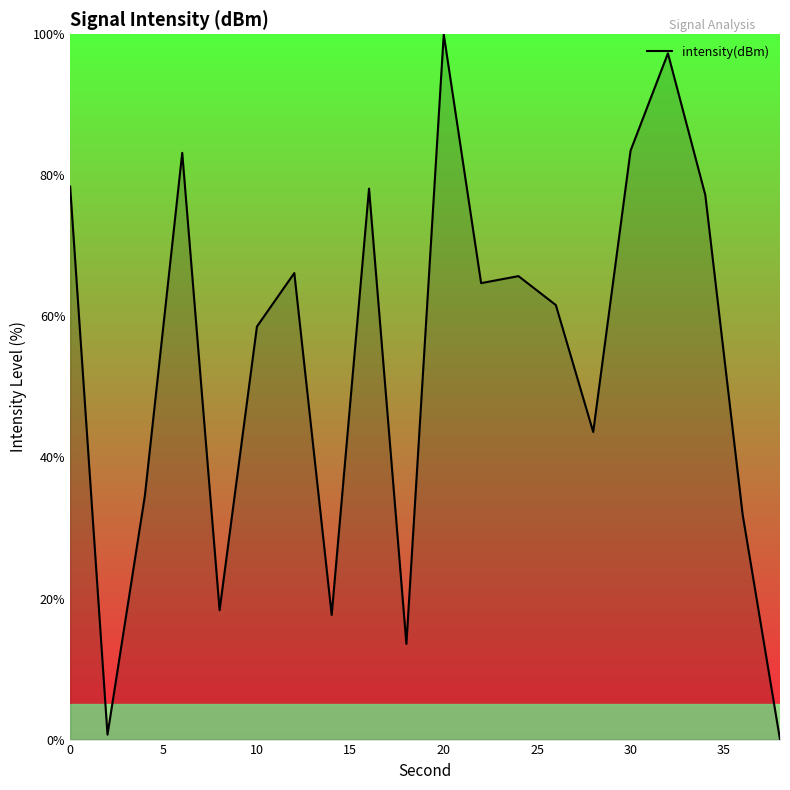

How many positive values are there?

19